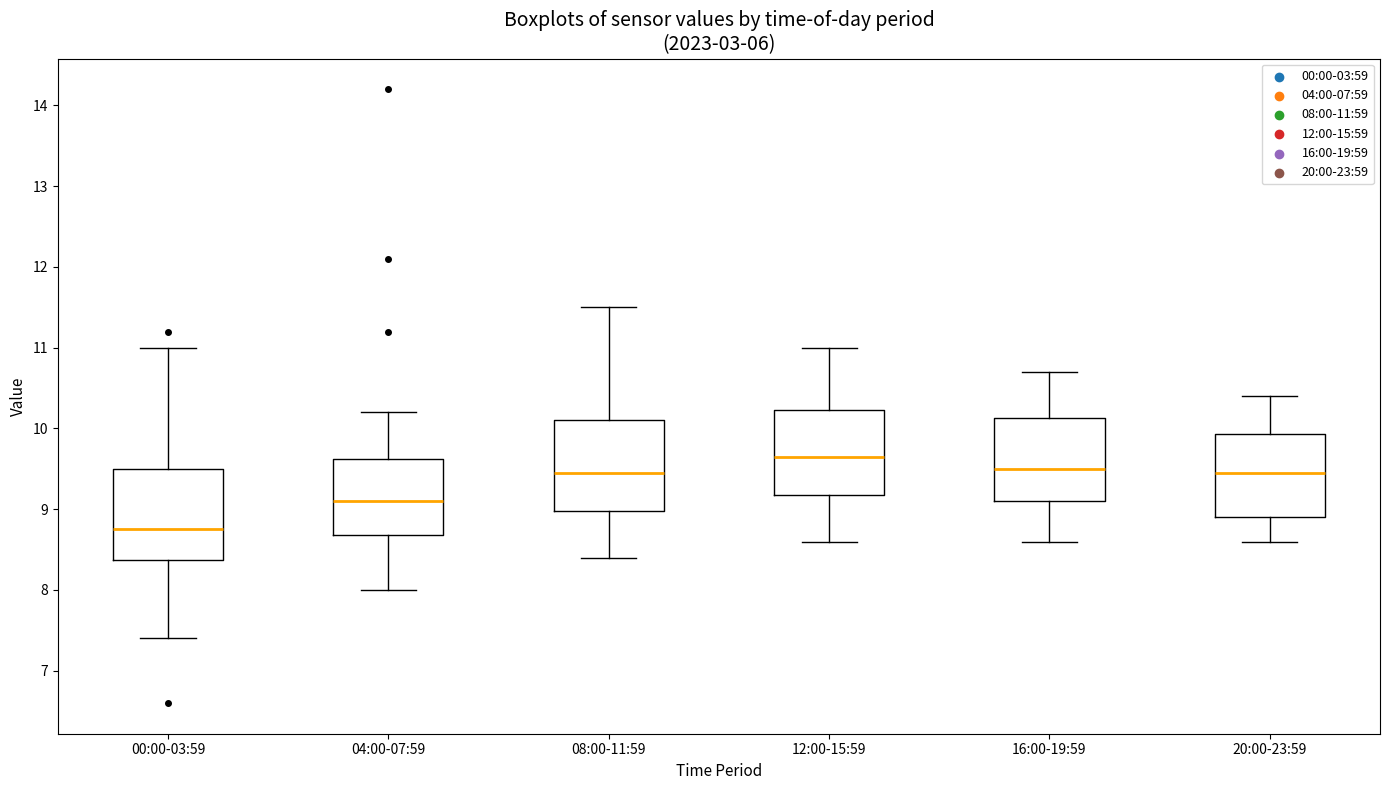

Where does the upper whisker of the box for 12:00-15:59 end on the y-axis? The values are not printed on the chart, so give them approximately, as read against the axis.

11.0